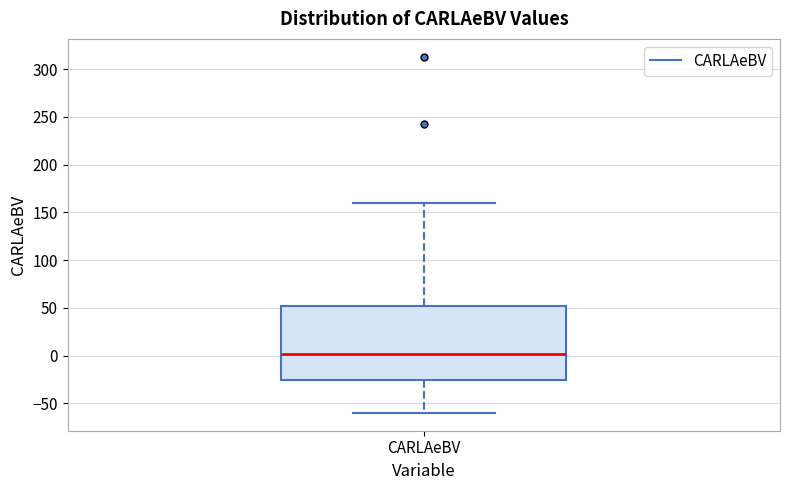

Read this box plot against the y-axis: the position of the median line, the range covered by the box, and the ends of both whiskers. The values are not printed on the chart, so give them approximately, as read against the axis.

median 0, box -25 to 50, whiskers -60 to 160